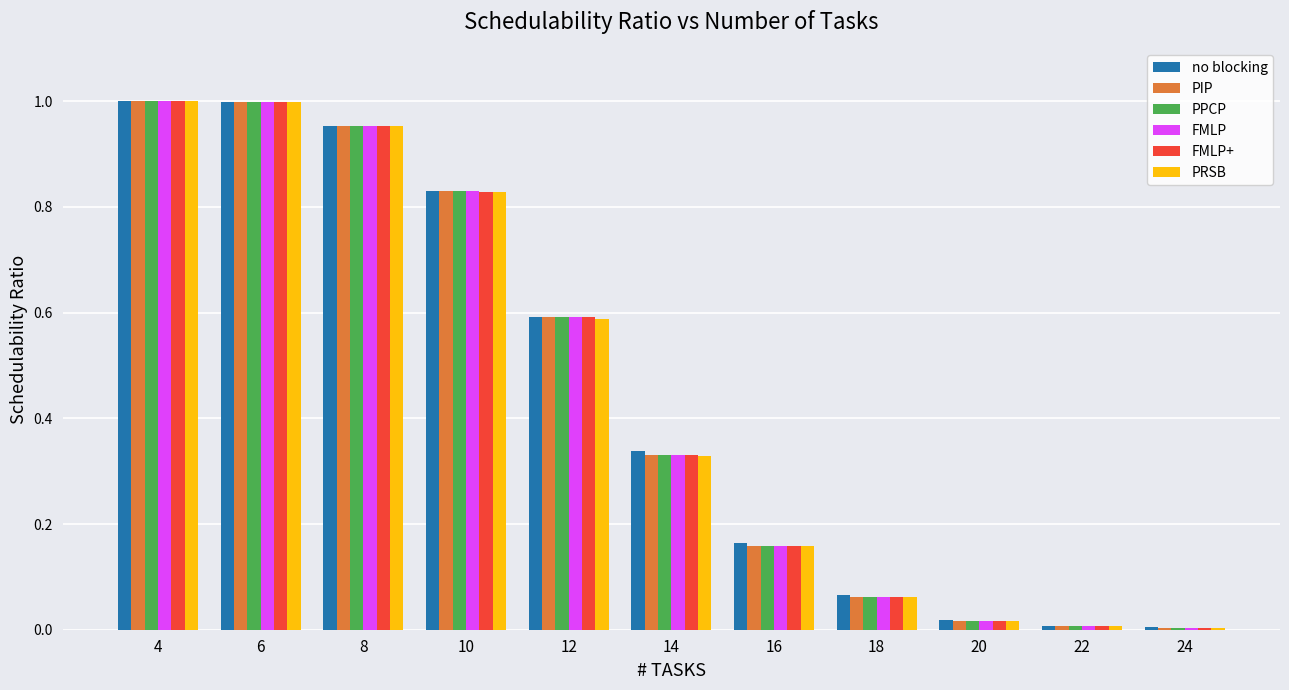

Is the value of FMLP+ at 12 greater than the value of PRSB at 6?

No